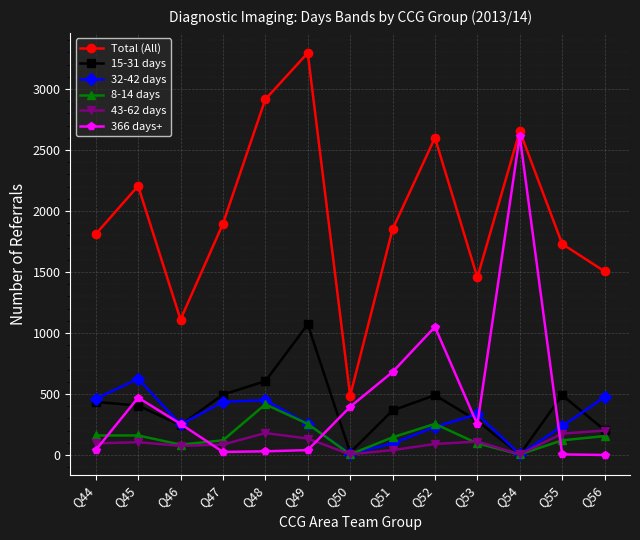

The value of 32-42 days at Q45 is 310. True or false?

False